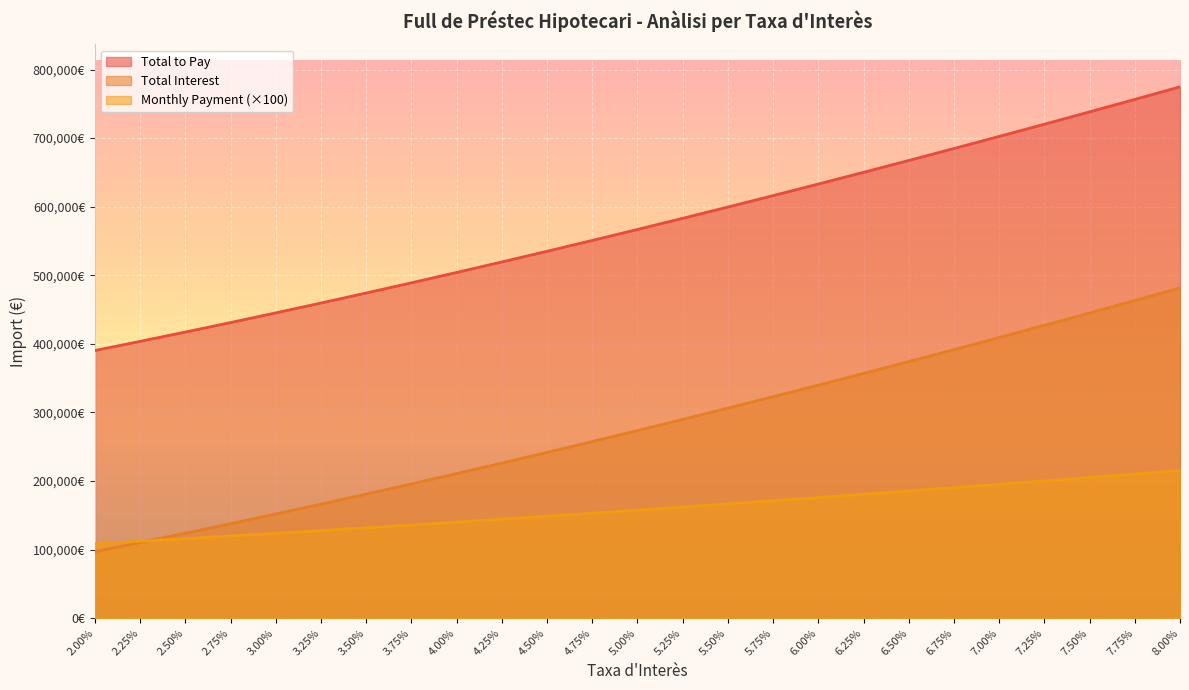

What position from the left is 7.50%?

23